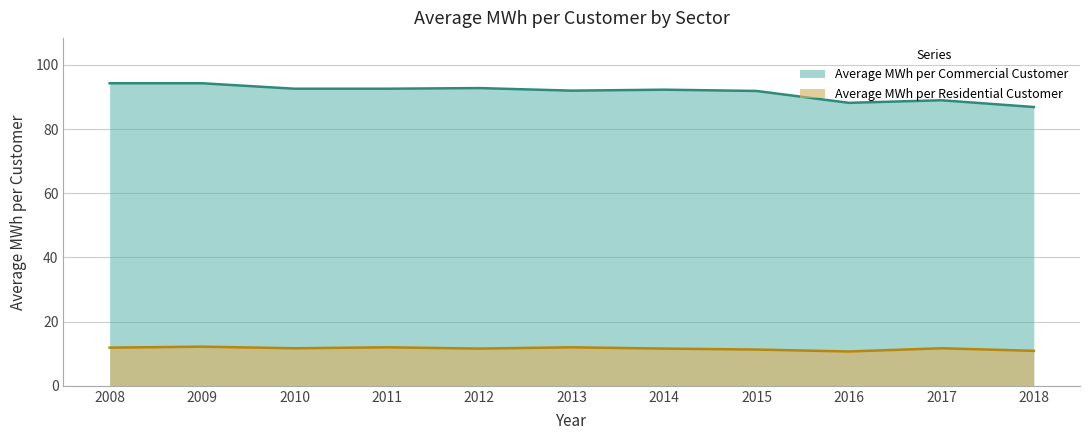

Which series has the largest range (max minus min)?

Average MWh per Commercial Customer